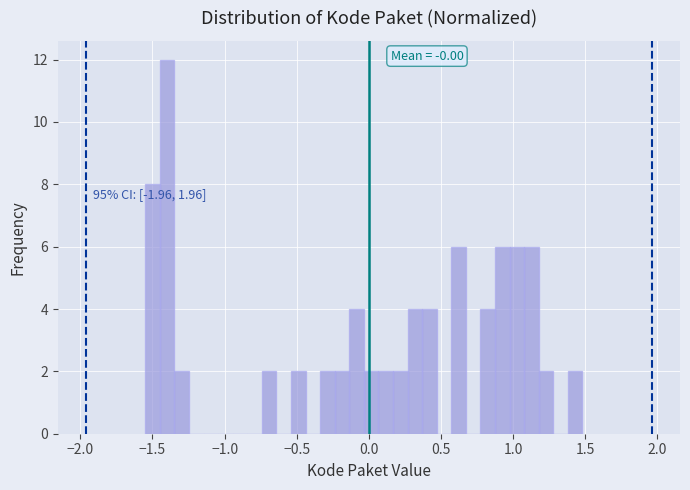

Around what value on the x-axis is the tallest bar? Give the approximate position of its centre, as read against the axis.

-1.40